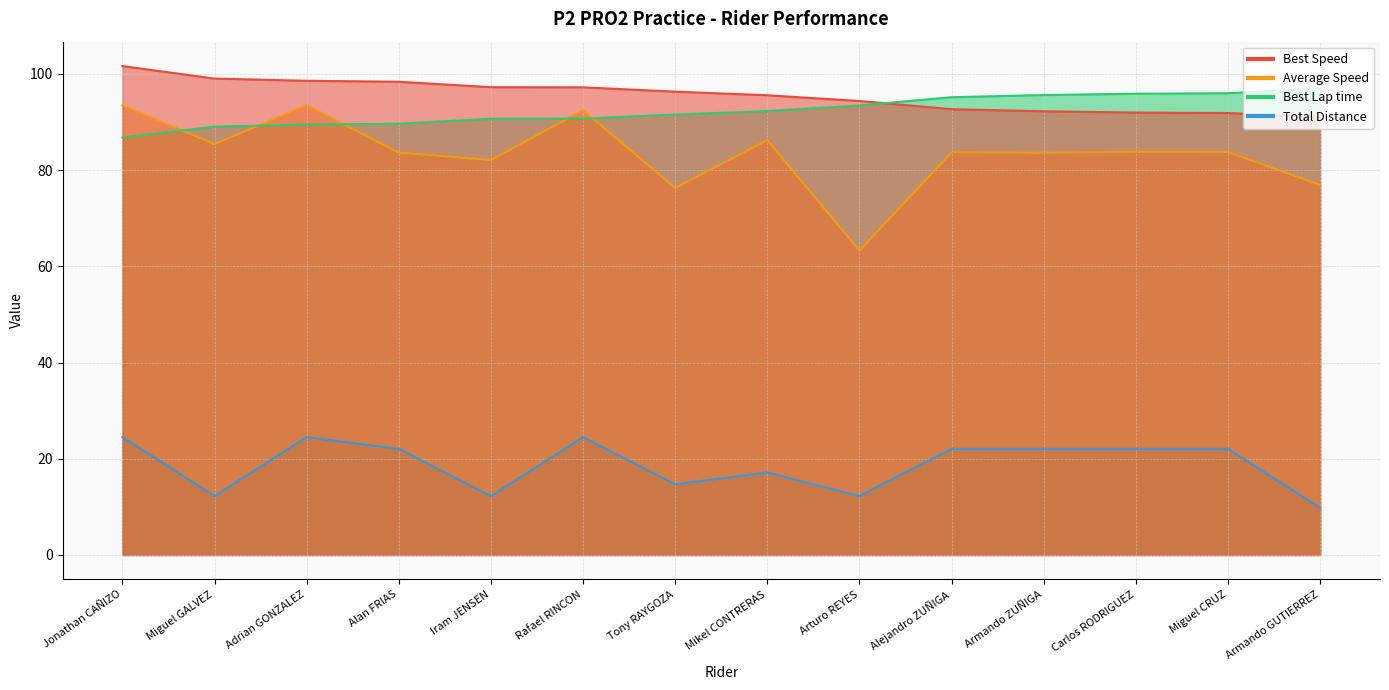

What is the label of the 2nd point from the left?

Miguel GALVEZ